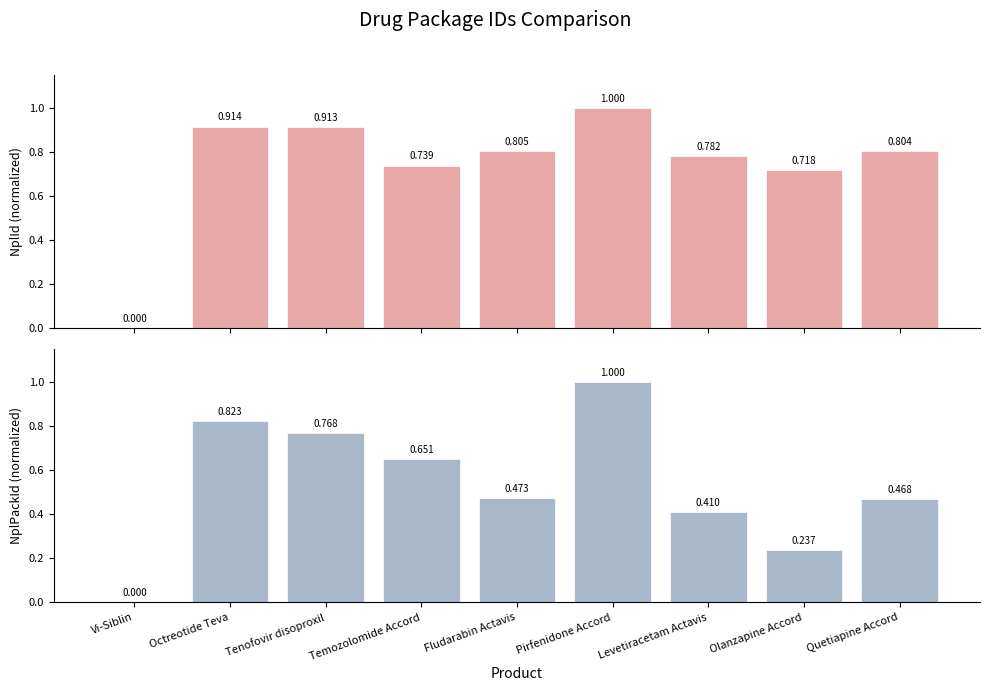

What is the label of the 1st bar from the left?

Vi-Siblin